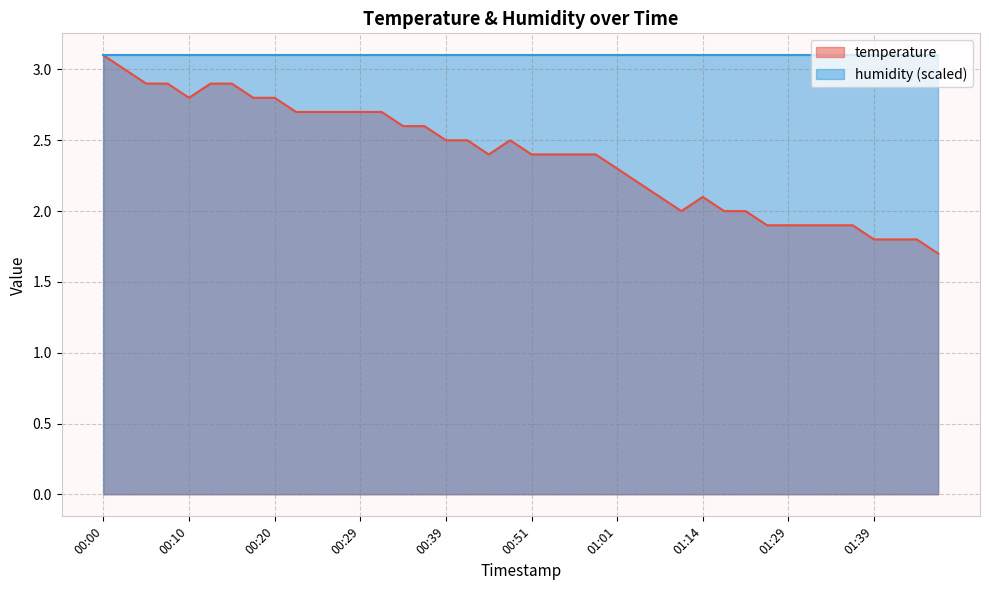

What is the change in value from 00:56 to 01:07?

-0.2